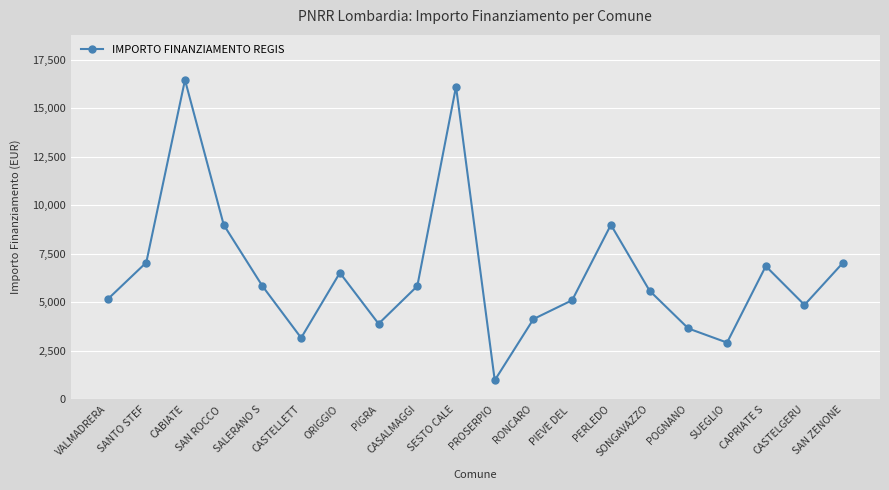

What is the label of the 14th point from the left?

PERLEDO